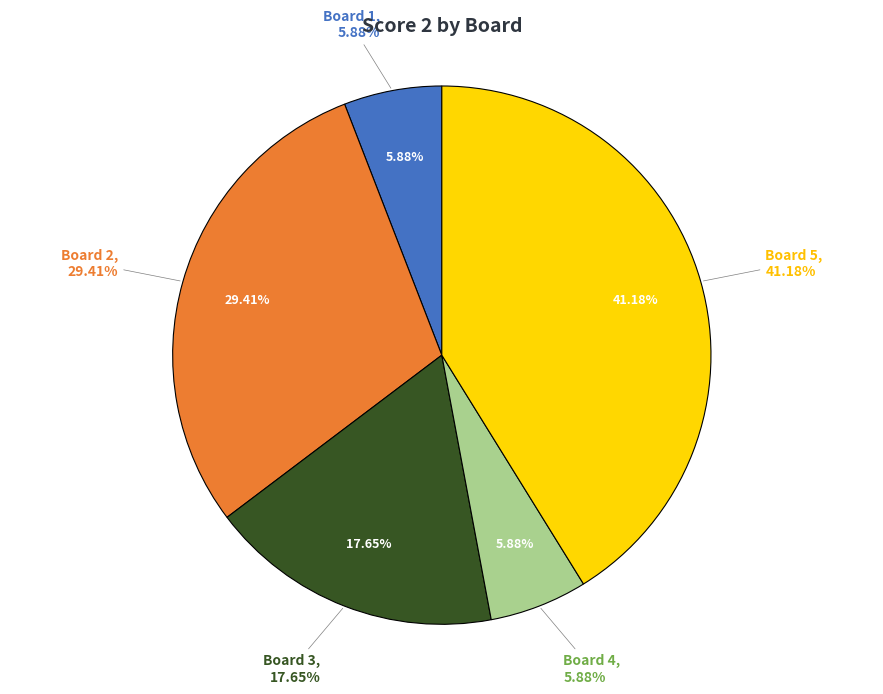

Is there a majority slice in this chart?

No